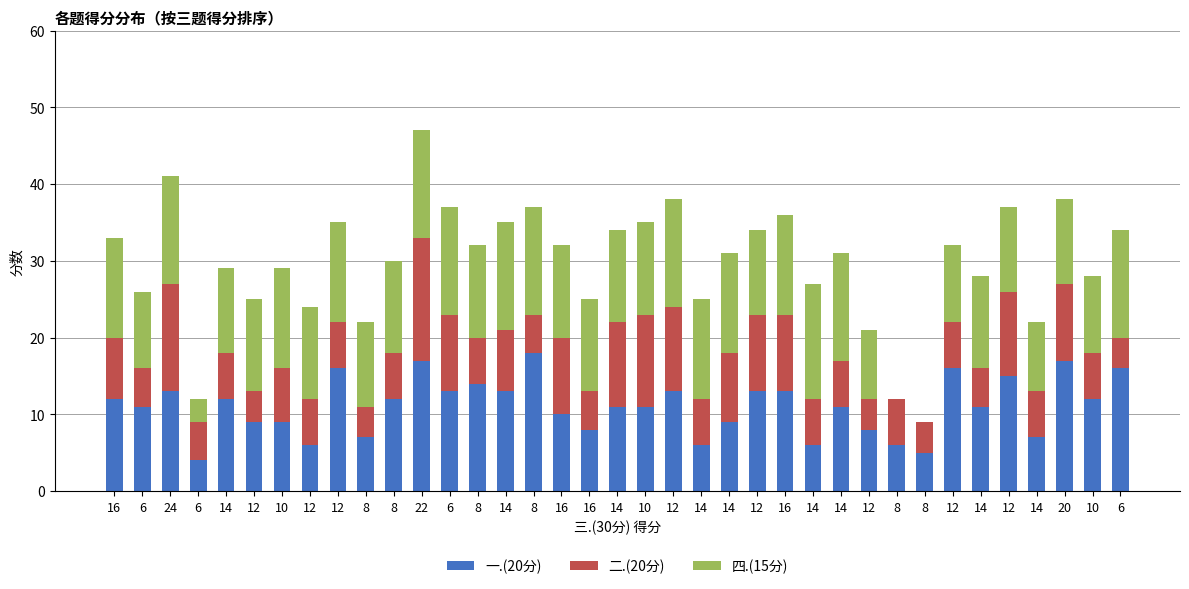

True or false: 二.(20分) has a value of 16 at 22.

True